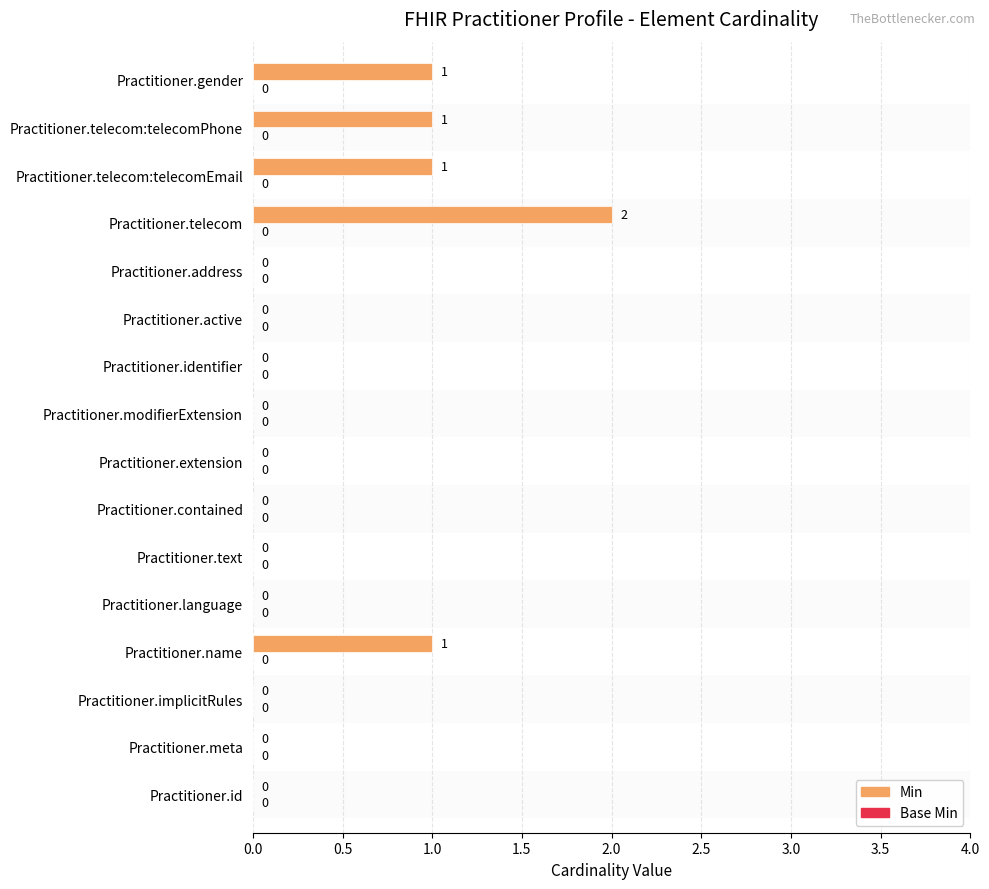

Reading bottom to top, extract all data points from this chart.

Practitioner.id=0	Practitioner.meta=0	Practitioner.implicitRules=0	Practitioner.name=1	Practitioner.language=0	Practitioner.text=0	Practitioner.contained=0	Practitioner.extension=0	Practitioner.modifierExtension=0	Practitioner.identifier=0	Practitioner.active=0	Practitioner.address=0	Practitioner.telecom=2	Practitioner.telecom:telecomEmail=1	Practitioner.telecom:telecomPhone=1	Practitioner.gender=1